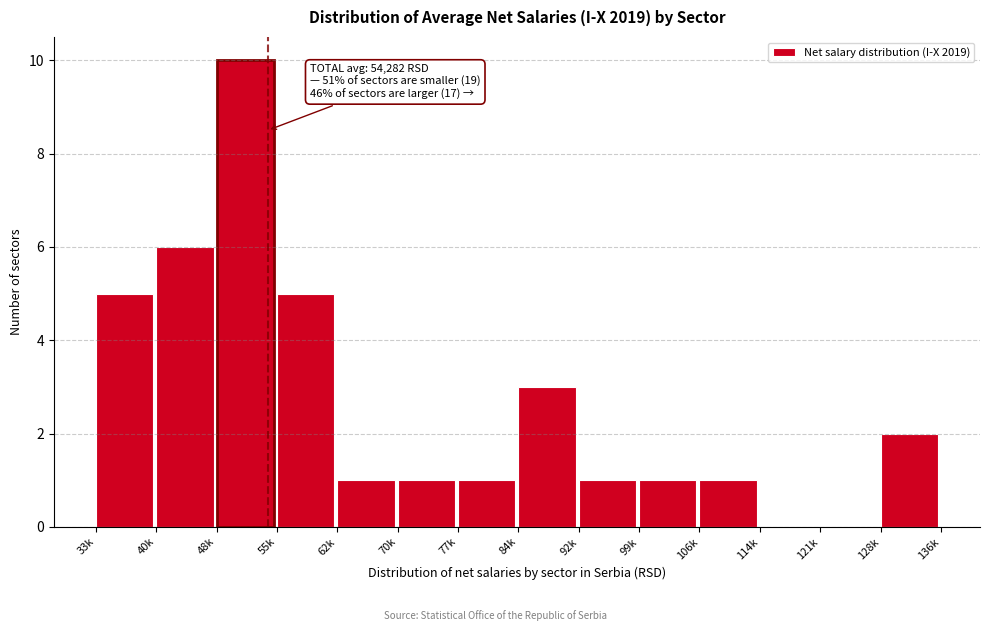

Reading left to right, transcribe all the data shown in this chart.

33k=5	40k=6	48k=10	55k=5	62k=1	70k=1	77k=1	84k=3	92k=1	99k=1	106k=1	114k=0	121k=0	128k=2